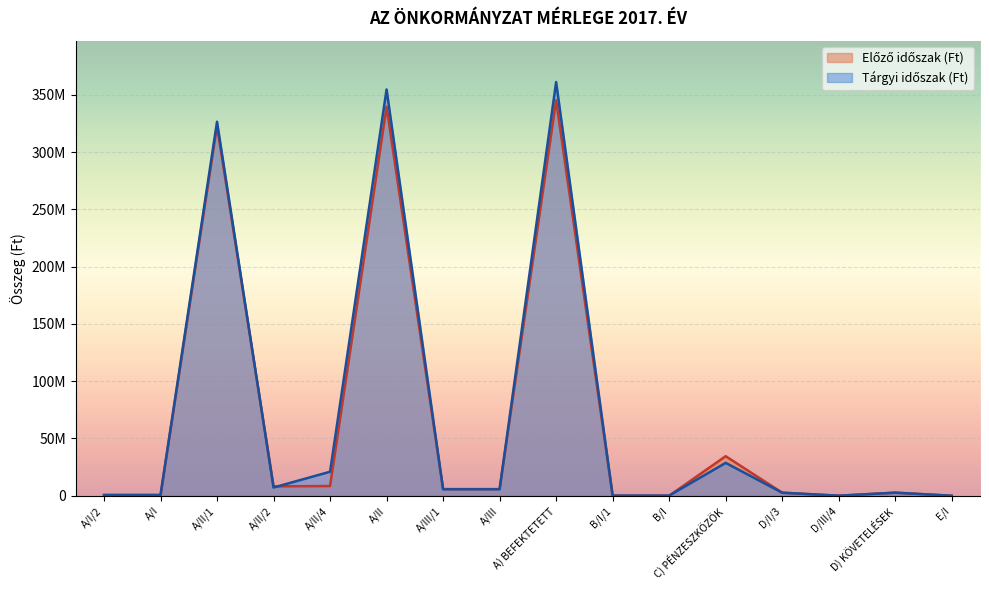

Which series has the widest spread of values?

Tárgyi időszak (Ft)